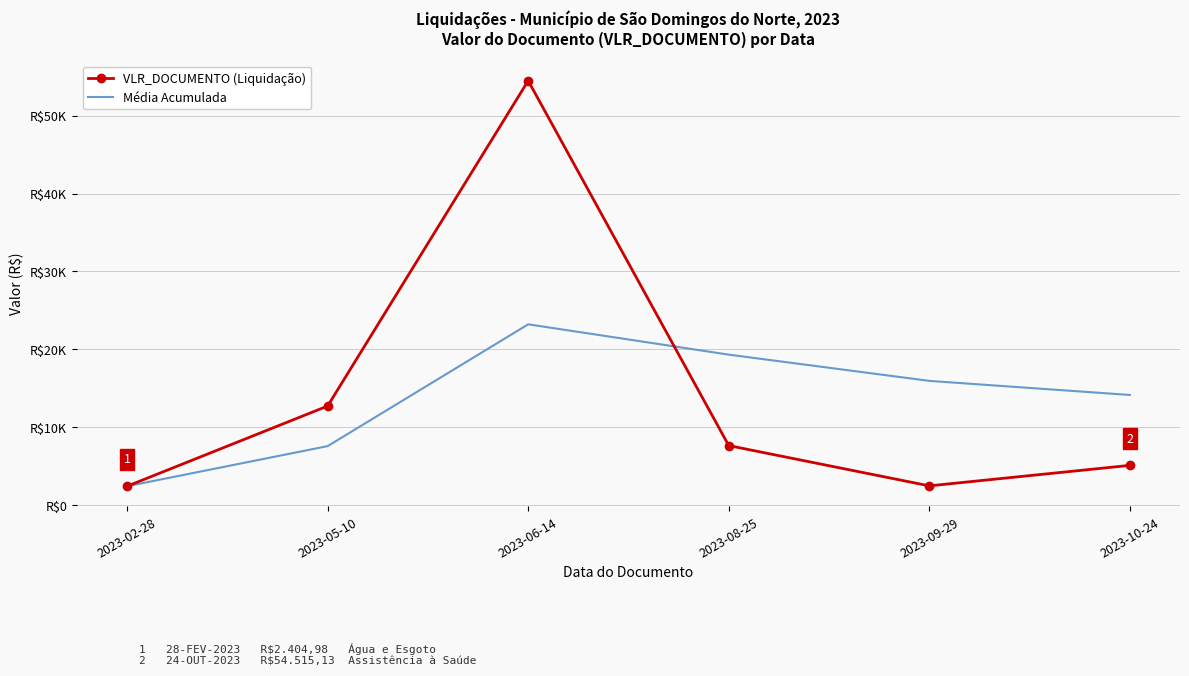

Which series ends up on top after the final intersection of VLR_DOCUMENTO (Liquidação) and Média Acumulada?

Média Acumulada